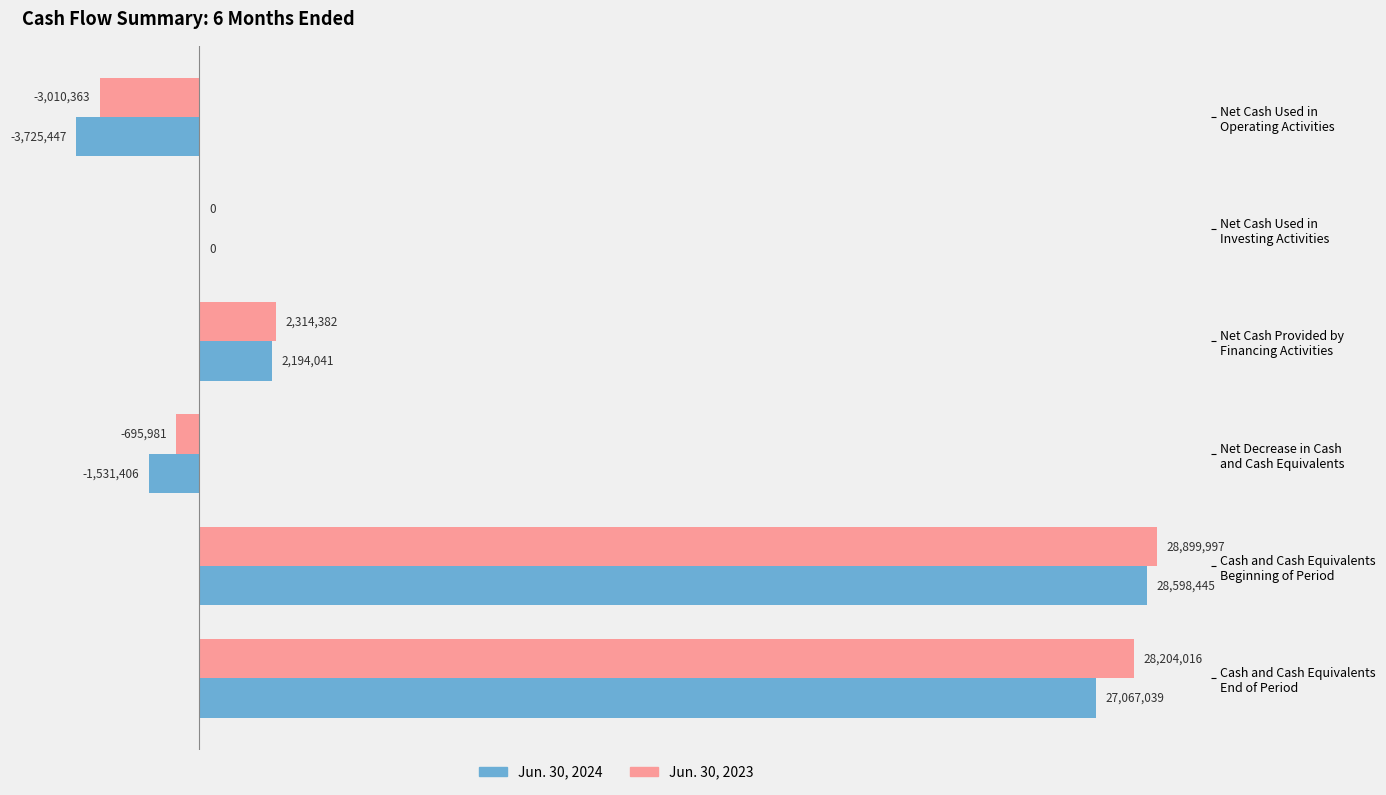

What are all the series names shown in the legend?

Jun. 30, 2024, Jun. 30, 2023